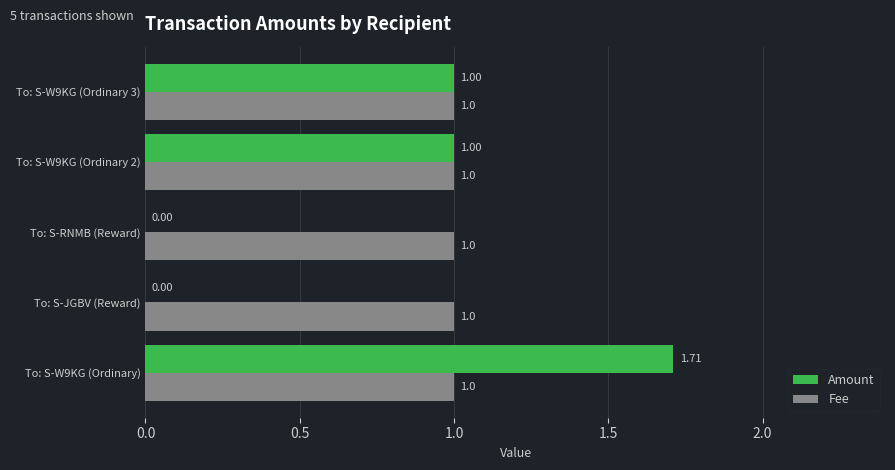

Which series changed the most between To: S-W9KG (Ordinary) and To: S-W9KG (Ordinary 2)?

Amount